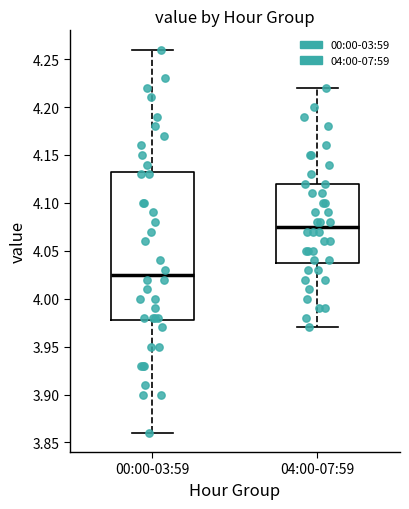

Comparing the boxes themselves (not the whiskers), which one is the tallest?

00:00-03:59